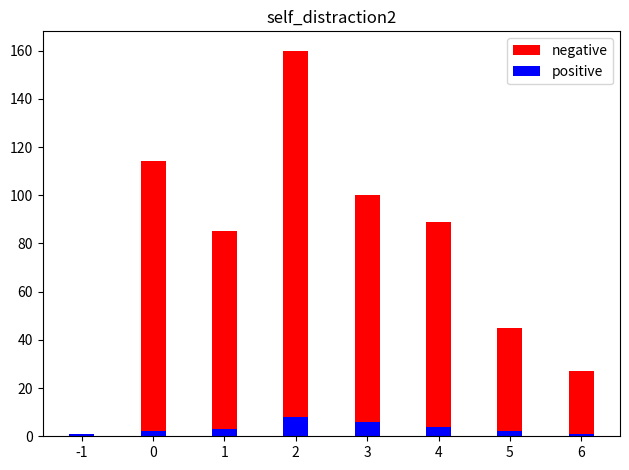

What is the spread (max minus min) of values at 0?

112